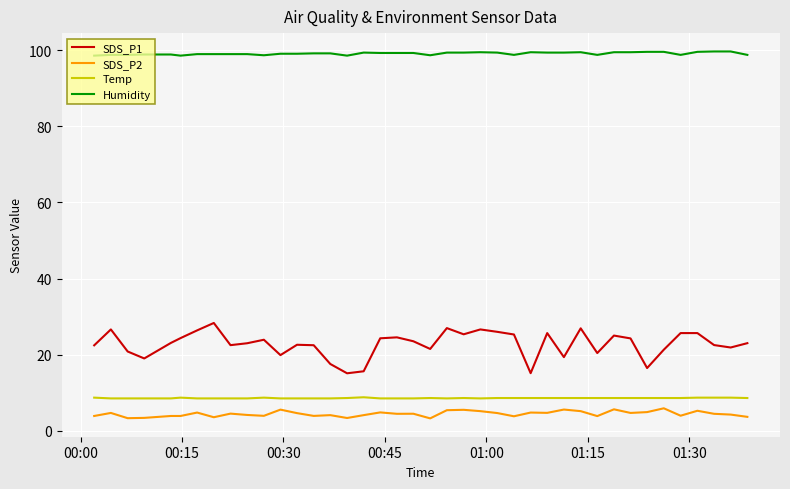

What is the maximum value shown in the chart?

99.7